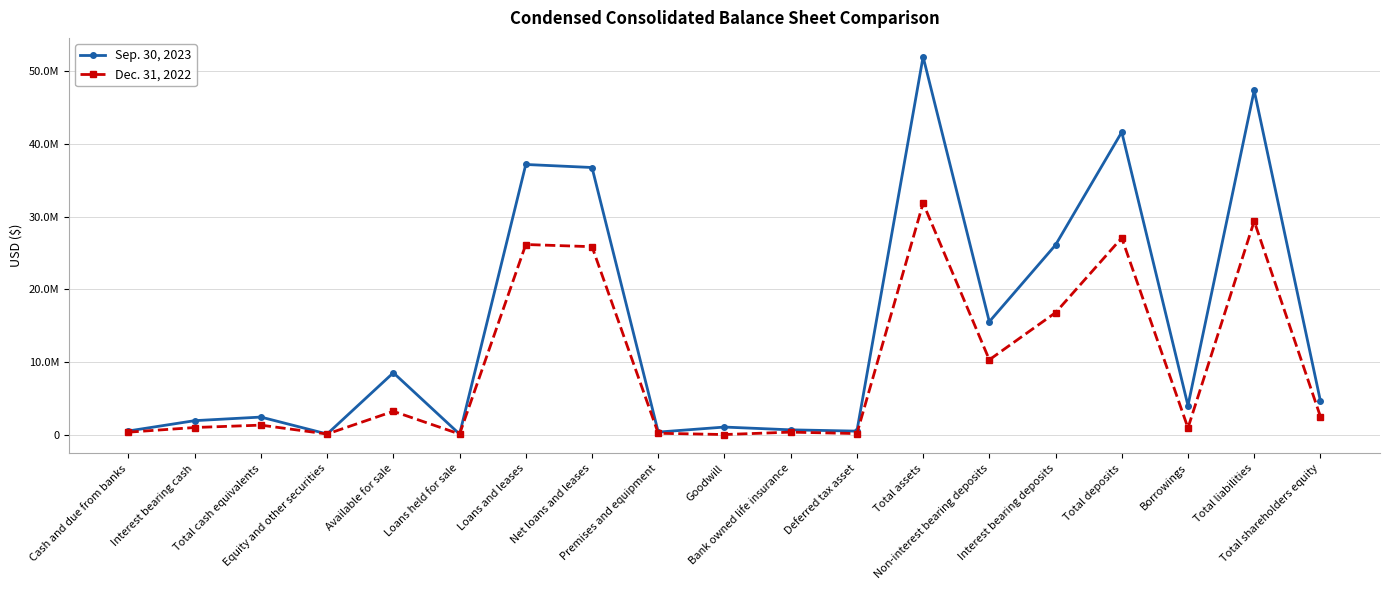

Which series has the largest range (max minus min)?

Sep. 30, 2023